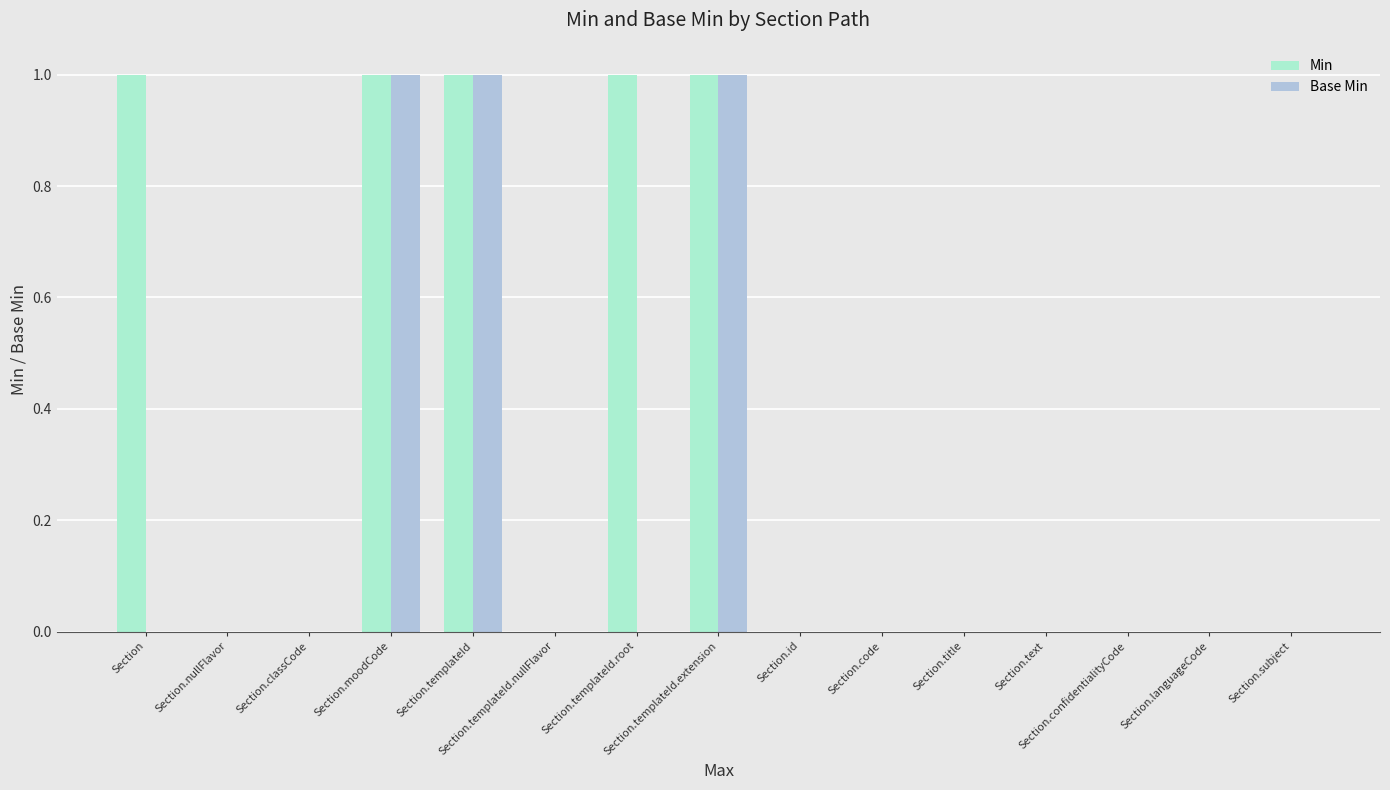

Which series has the largest total across all categories?

Min